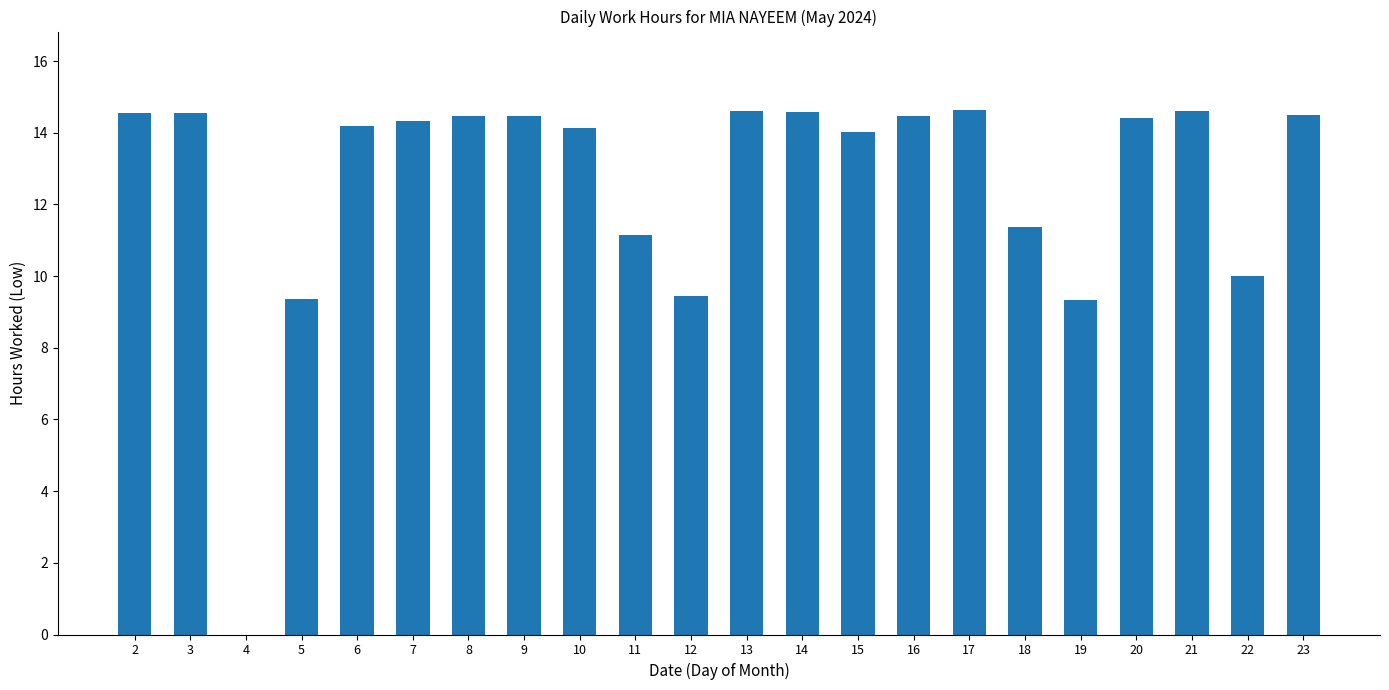

Approximately how many times larger is the value at 18 compared to 7?

0.8